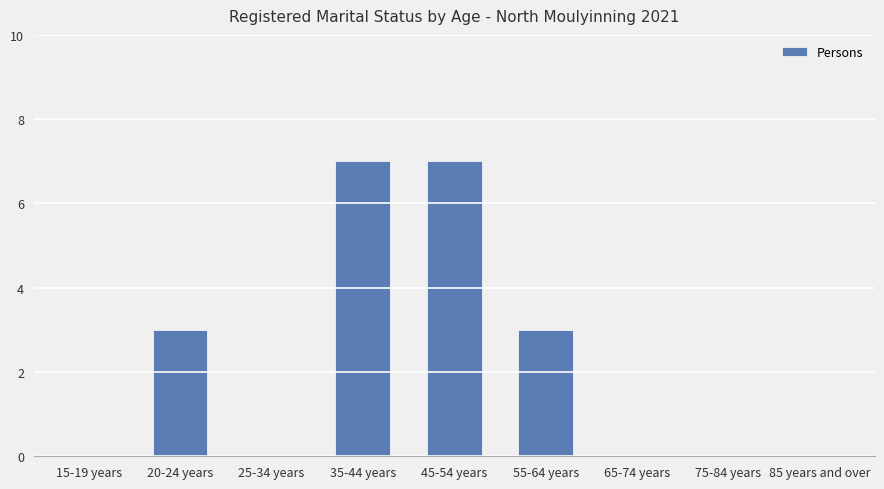

What is the sum of all values?

20